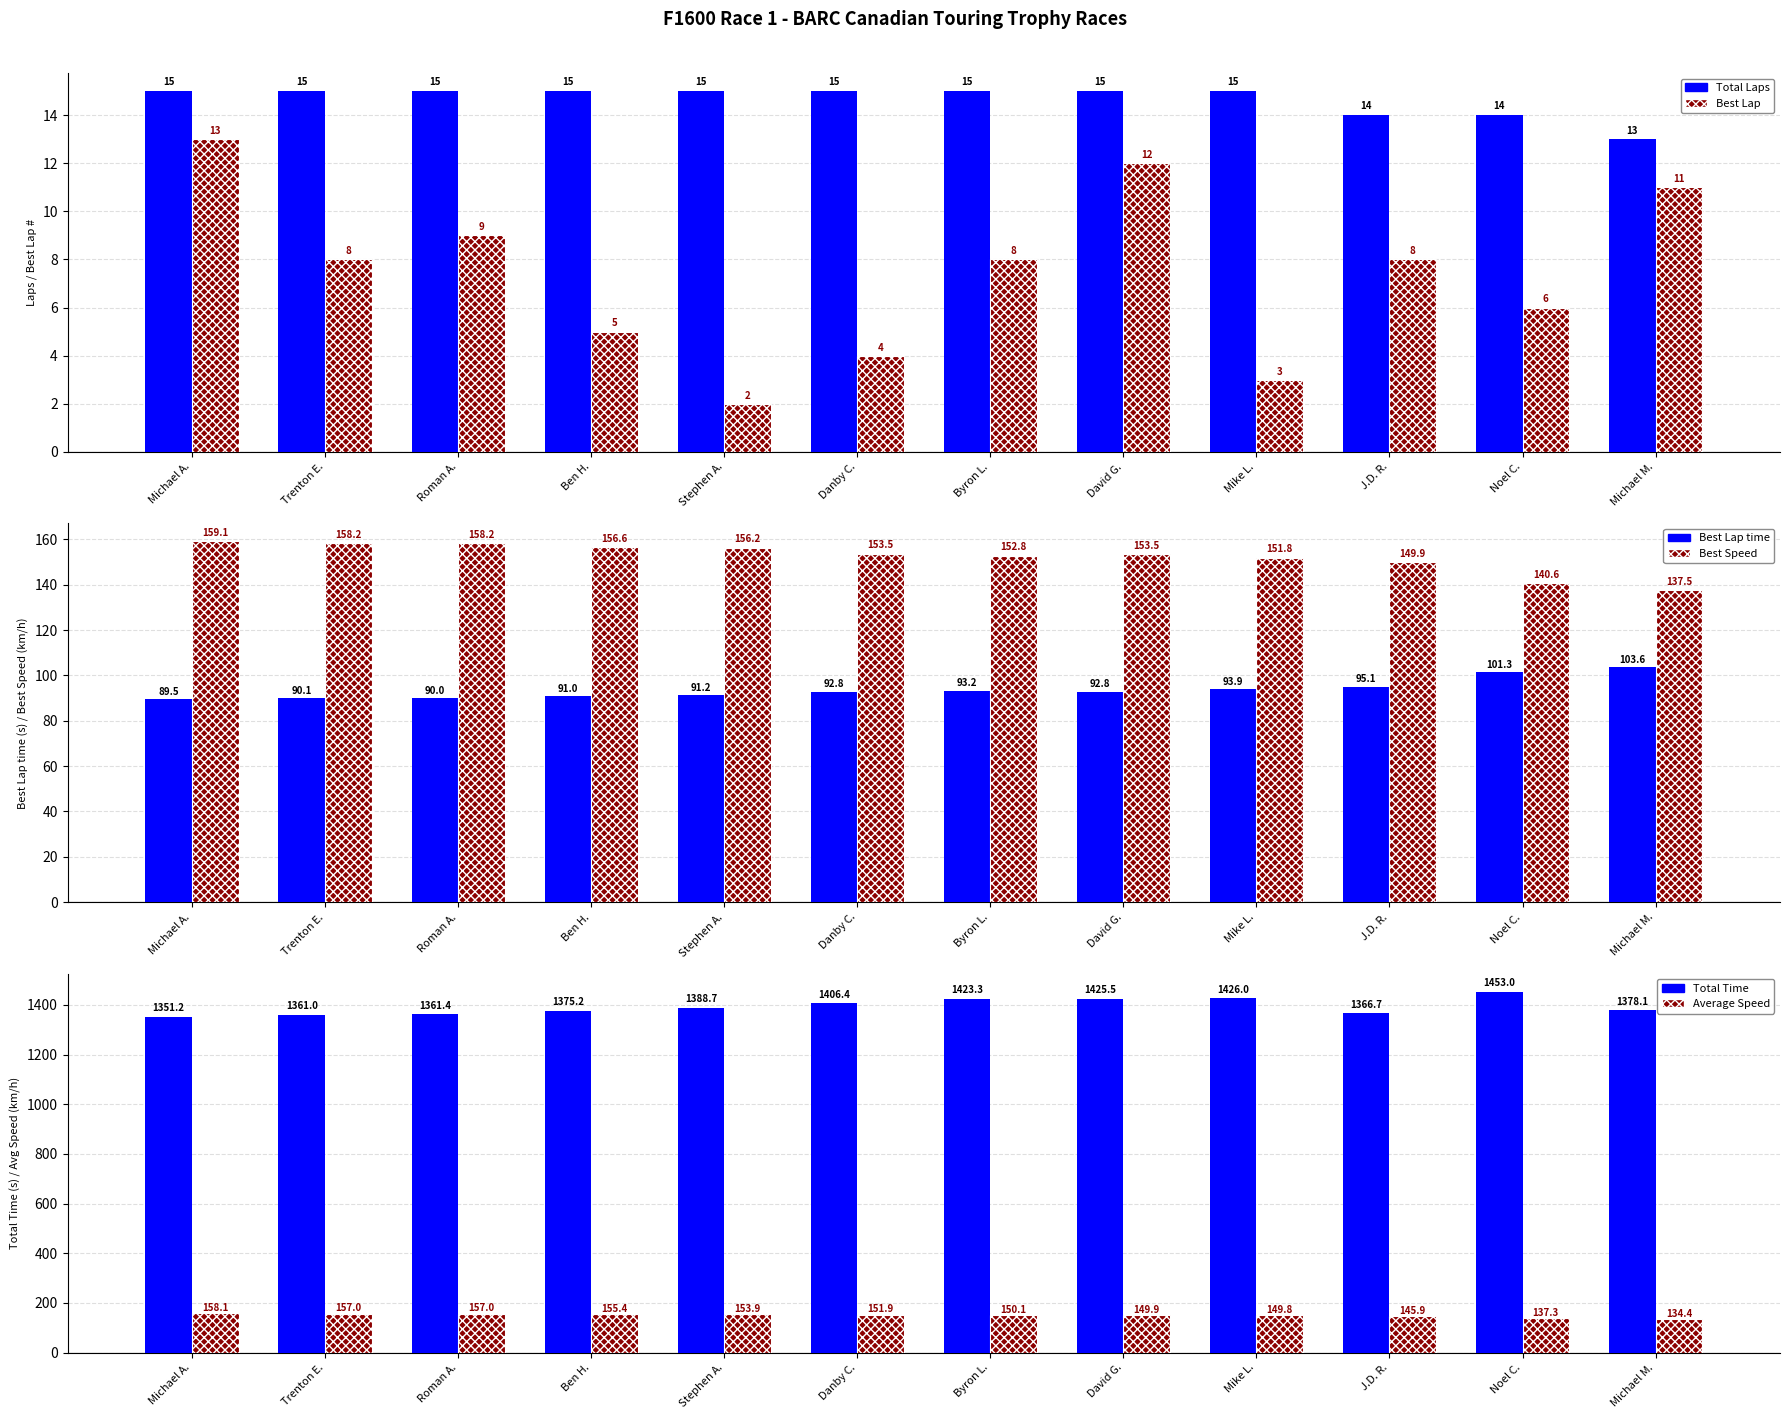

The Best Lap time series shows 148.7 at Michael A.. True or false?

False